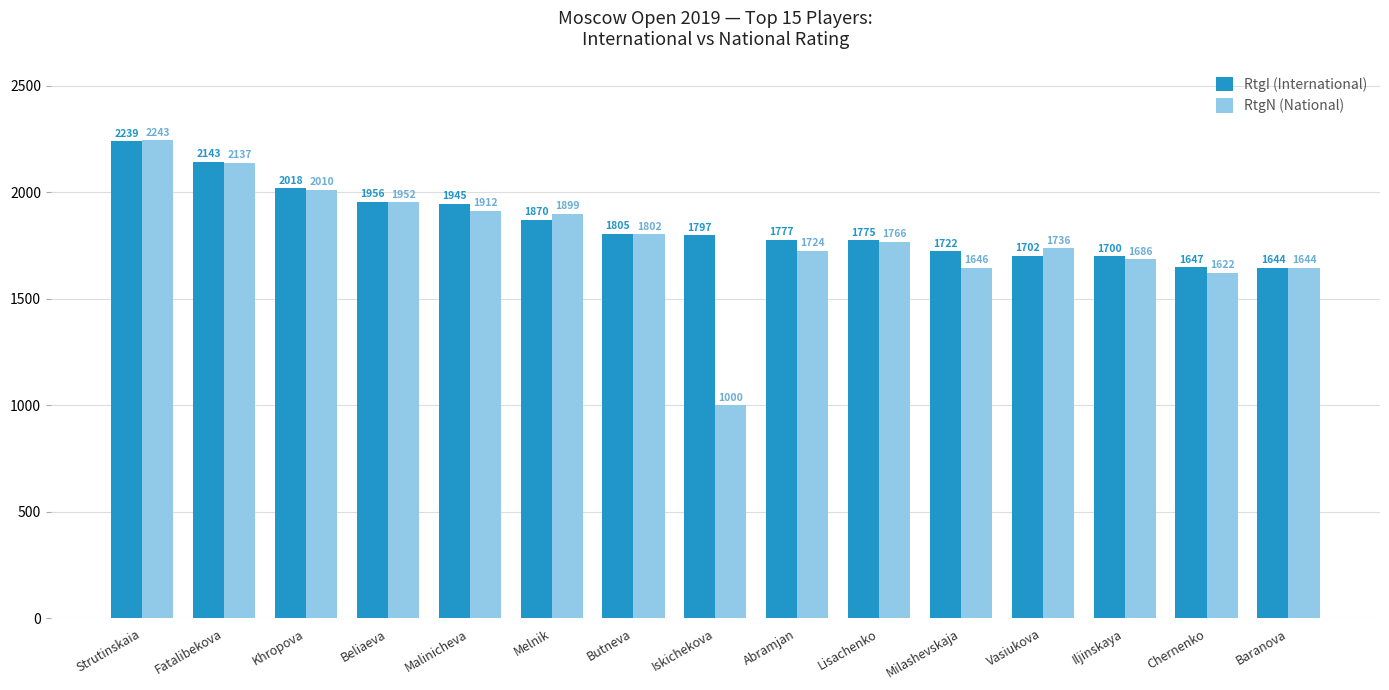

Is the value of RtgI (International) at Iljinskaya greater than the value of RtgN (National) at Melnik?

No